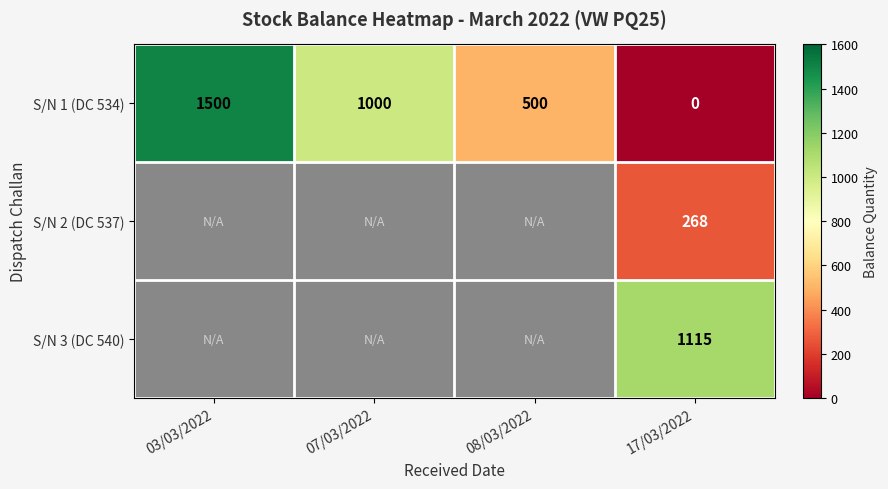

Between 08/03/2022 and 03/03/2022, which is larger?

03/03/2022